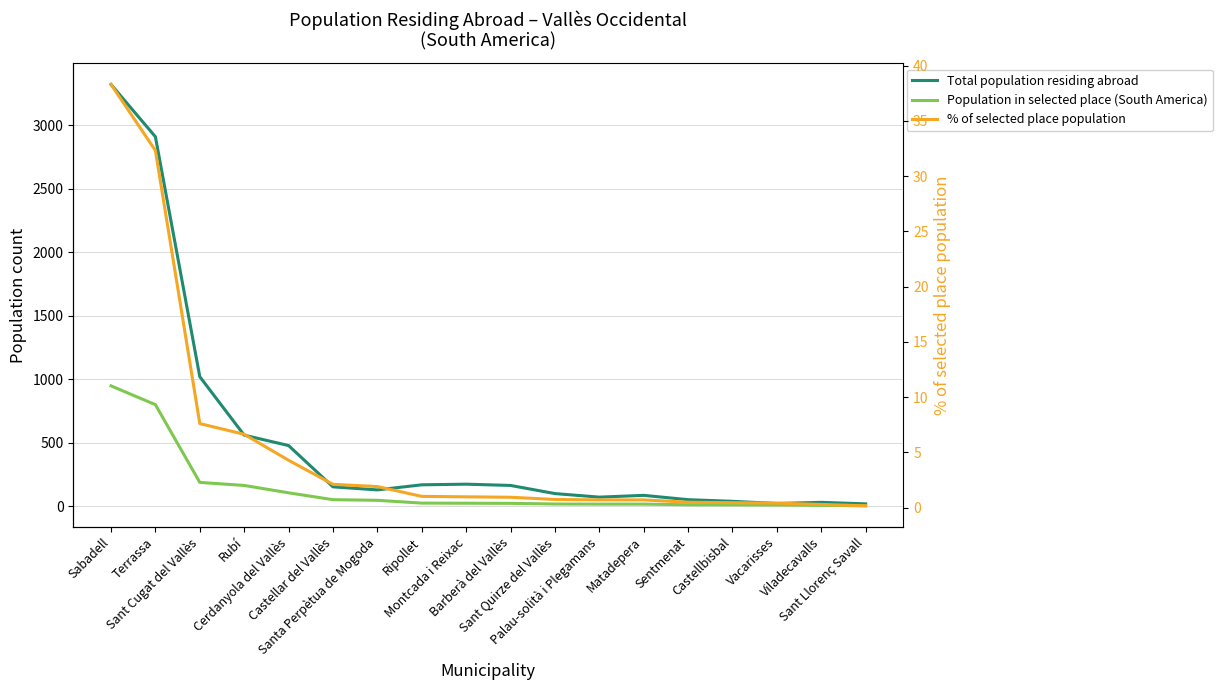

Reading left to right, transcribe all the data shown in this chart.

Total population residing abroad: 3321.0	2909.0	1020.0	560.0	478.0	153.0	129.0	169.0	174.0	164.0	100.0	72.0	86.0	52.0	39.0	22.0	31.0	19.0
Population in selected place (South America): 948.0	800.0	188.0	164.0	106.0	52.0	47.0	25.0	24.0	23.0	18.0	17.0	17.0	12.0	11.0	10.0	7.0	4.0
% of selected place population: 38.3	32.3	7.6	6.6	4.3	2.1	1.9	1.0	1.0	0.9	0.7	0.7	0.7	0.5	0.4	0.4	0.3	0.2